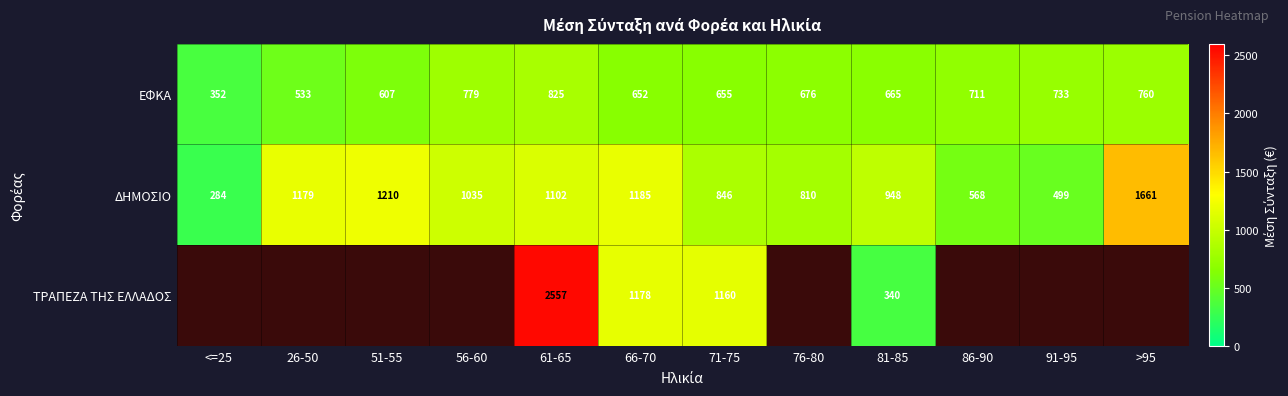

What is the minimum value for ΕΦΚΑ?

352